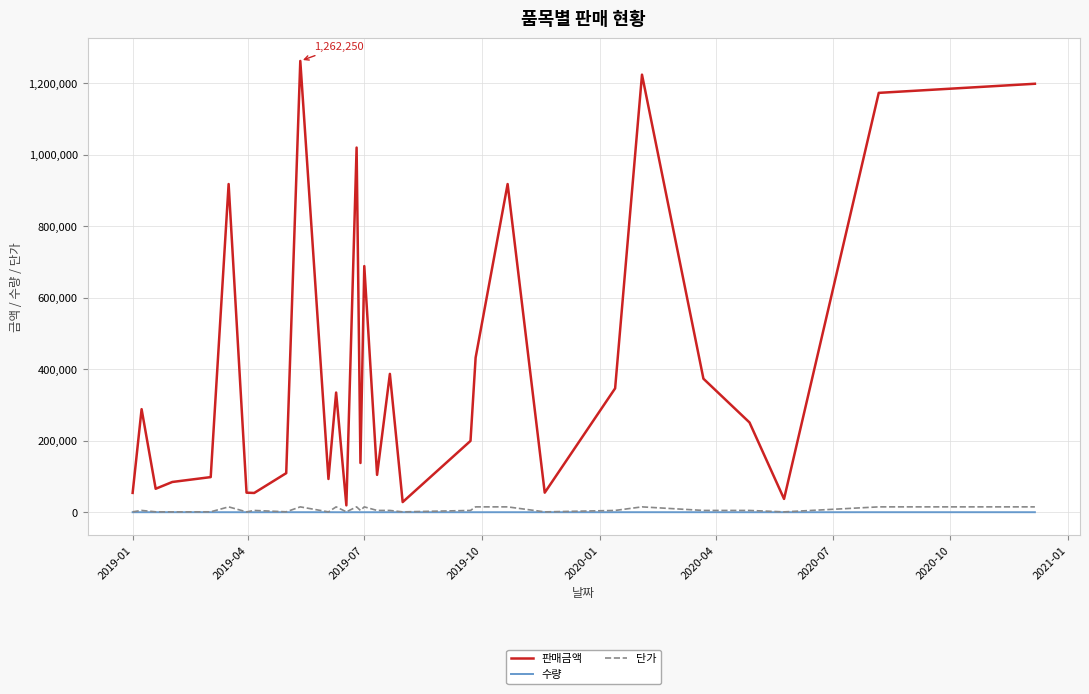

Which series has the largest total across all categories?

판매금액